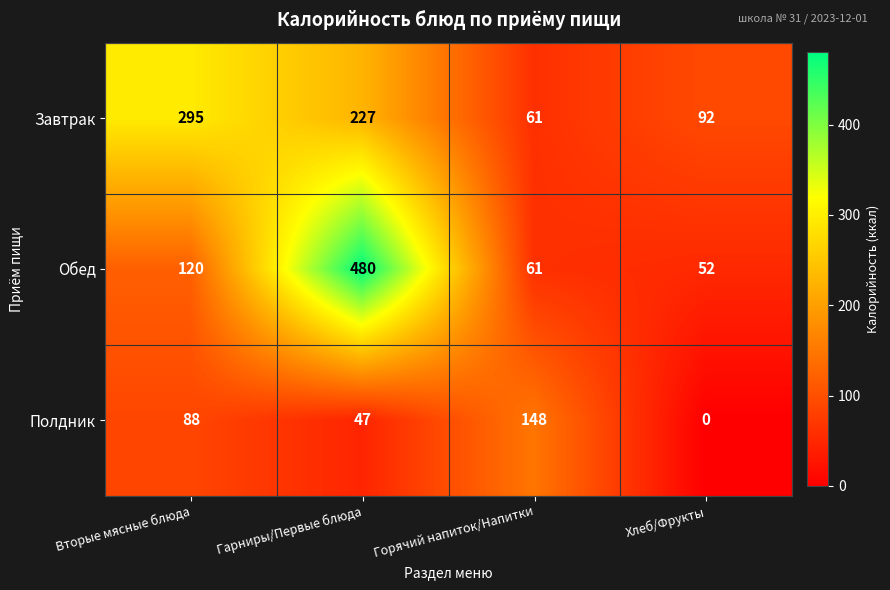

What is the maximum value for Обед?

480